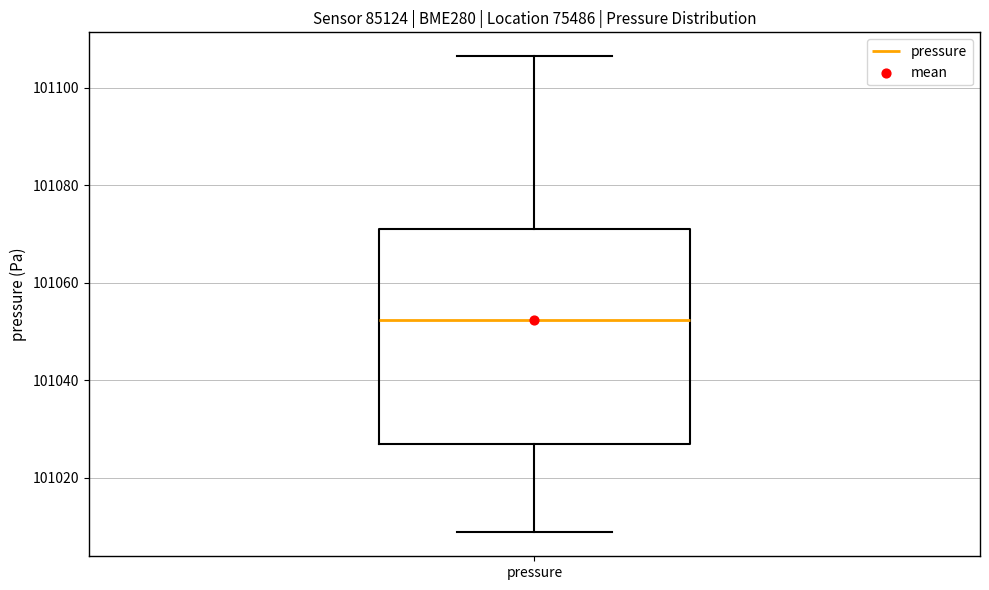

Transcribe this box plot: give where the median line is, the range the box spans, and where the two whiskers end, as read against the y-axis. The values are not printed on the chart, so give them approximately, as read against the axis.

median 101052, box 101026 to 101072, whiskers 101008 to 101106